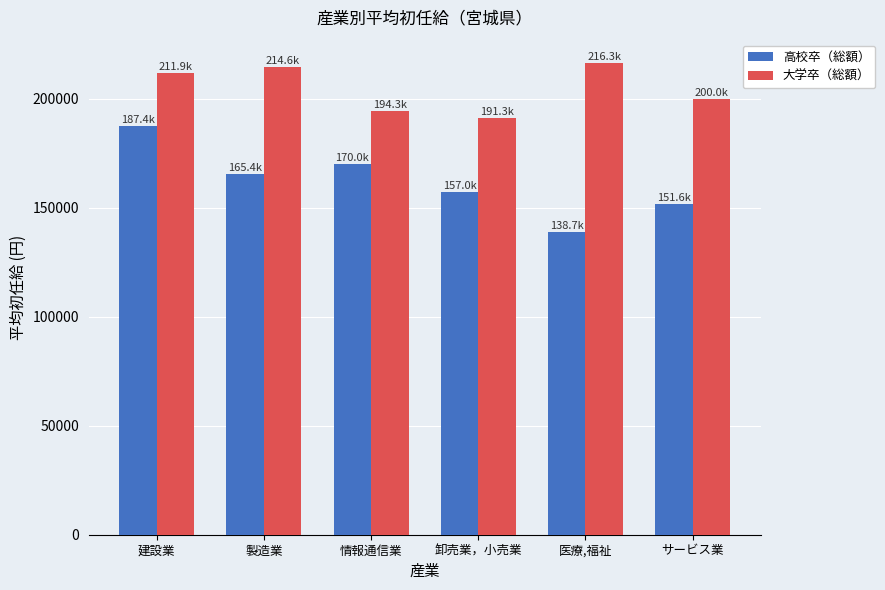

Is the value of 高校卒（総額） at サービス業 greater than the value of 大学卒（総額） at サービス業?

No